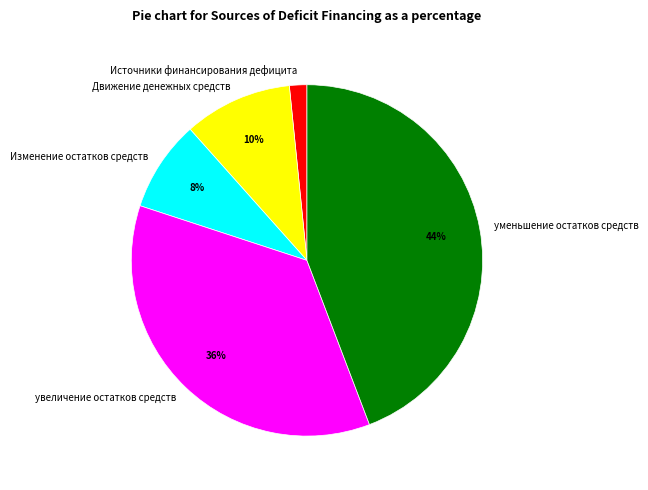

Which category has the smallest portion of the pie?

Источники финансирования дефицита